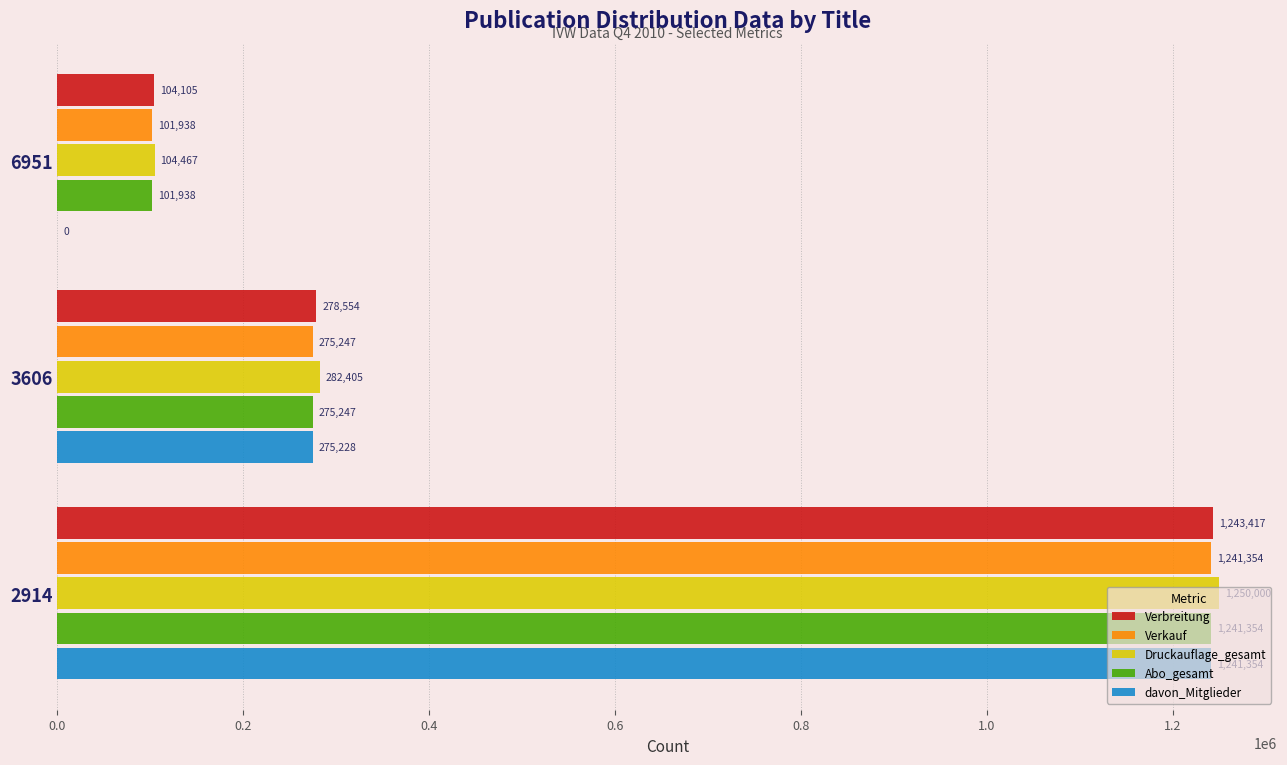

What is the sum of all davon_Mitglieder values?

1516582